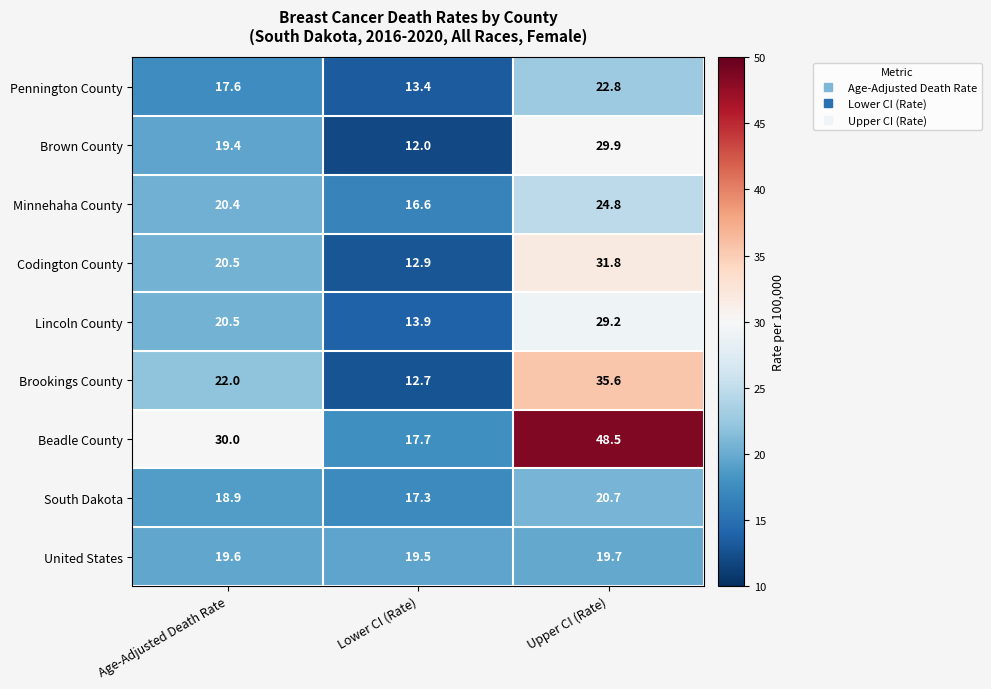

Rank the series by their maximum value, from highest to lowest.

Beadle County, Brookings County, Codington County, Brown County, Lincoln County, Minnehaha County, Pennington County, South Dakota, United States